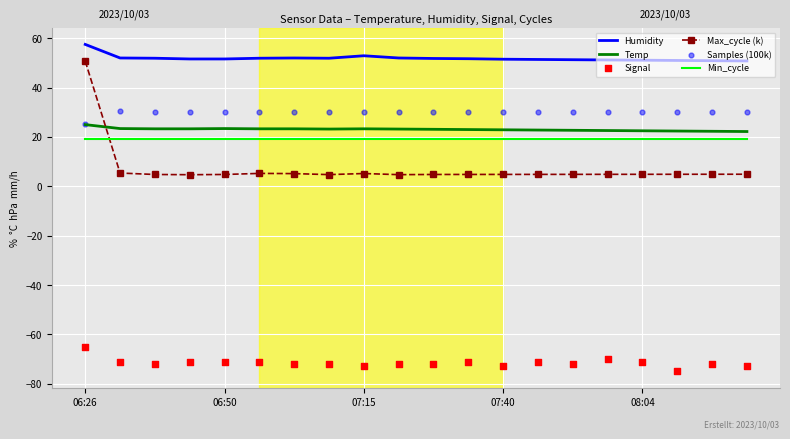

At how many categories does at least one series exceed 24?

20